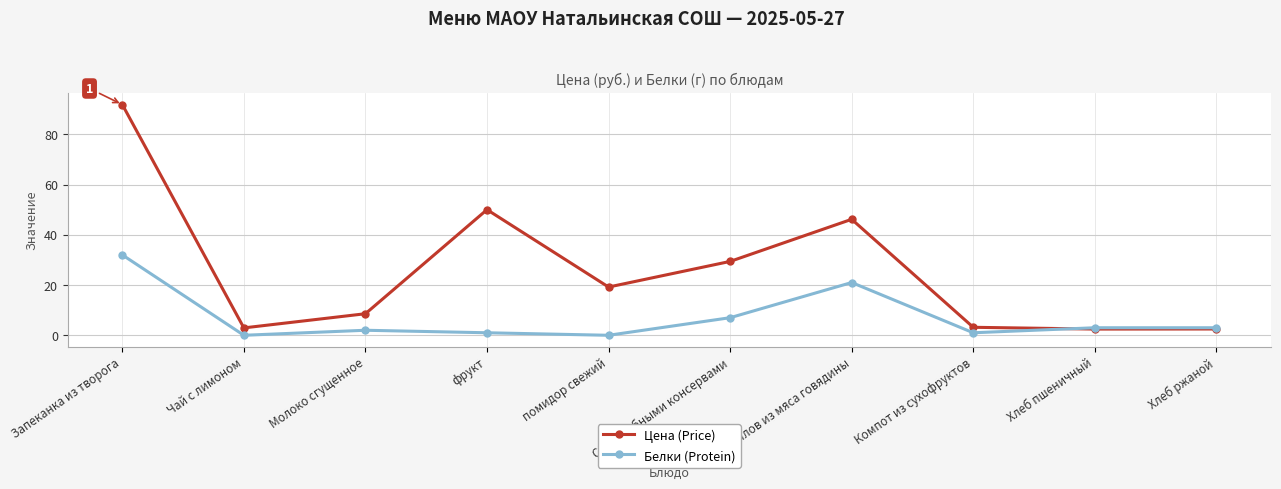

What is the highest value of the Цена (Price) series?

91.8